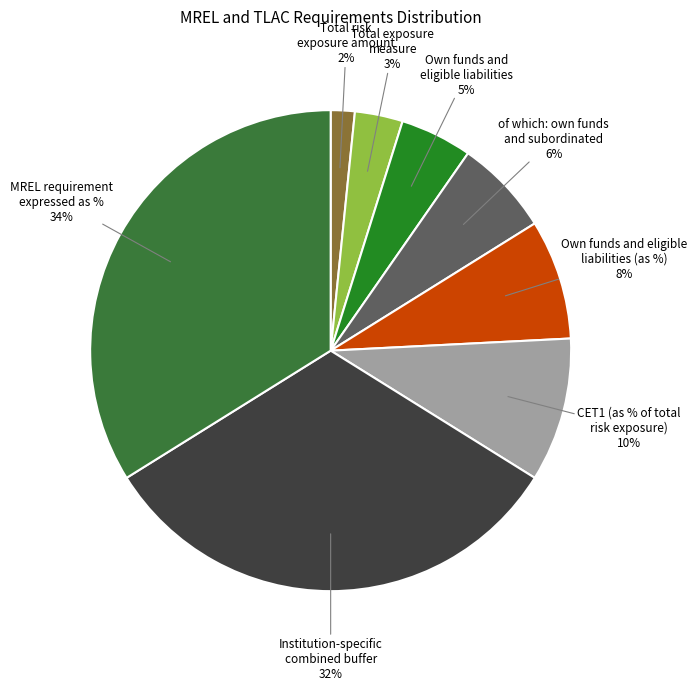

Which has a higher value, Own funds and eligible liabilities or Total risk exposure amount?

Own funds and eligible liabilities